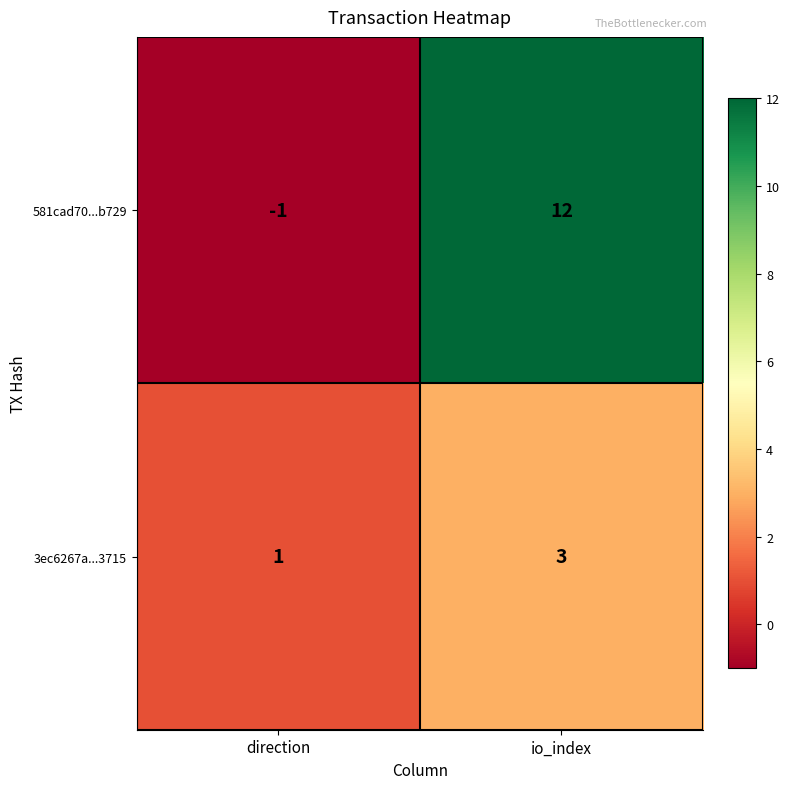

List the series in order of their peak value, lowest first.

3ec6267a...3715, 581cad70...b729